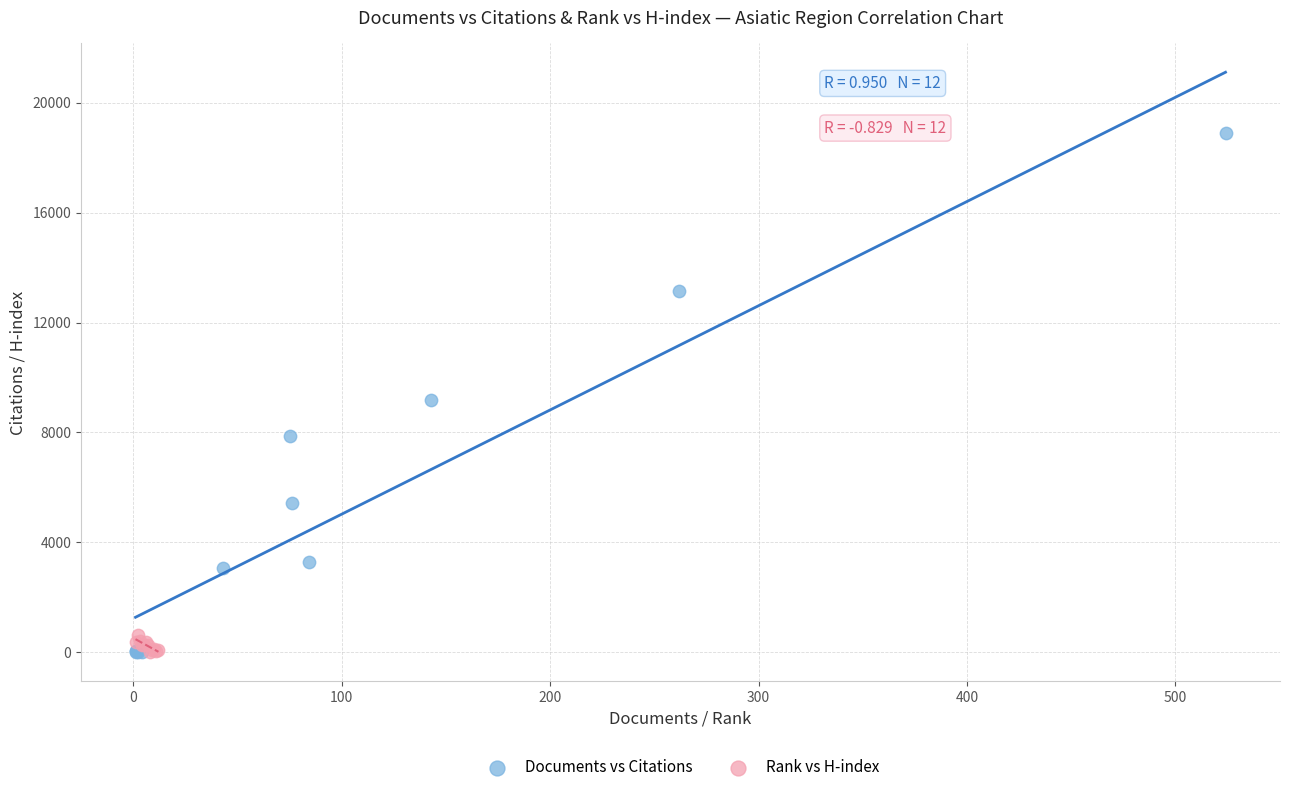

Which series has the largest Y range (max minus min)?

Documents vs Citations